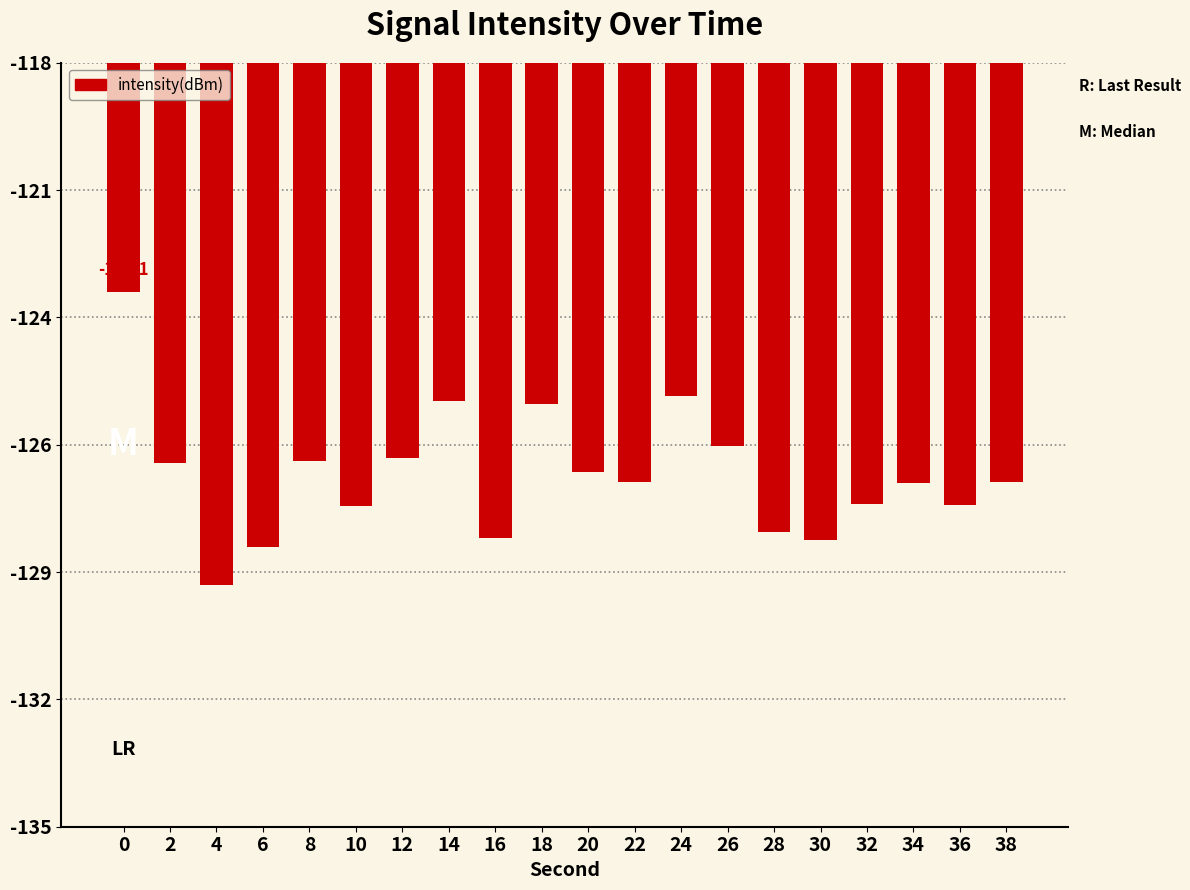

What is the difference between the maximum and minimum values?

6.5